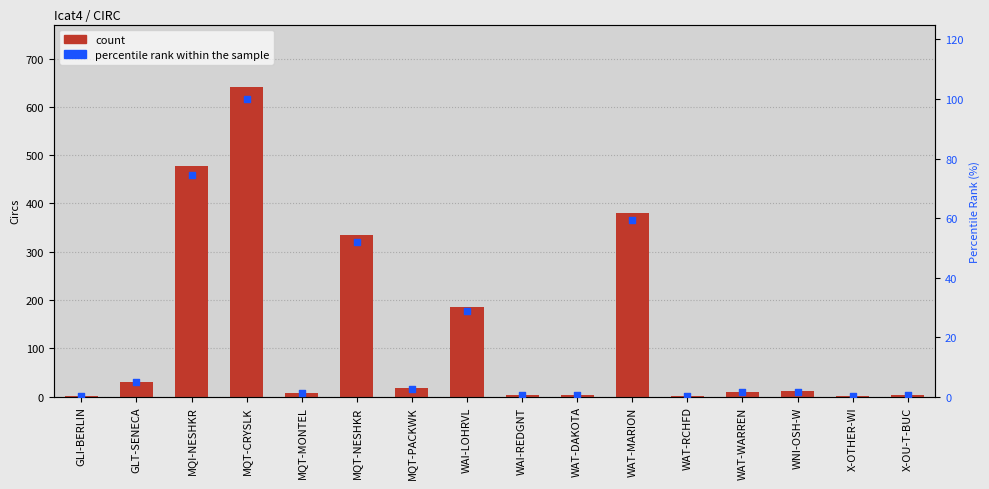

What is the total value across all series at WAI-REDGNT?

3.5